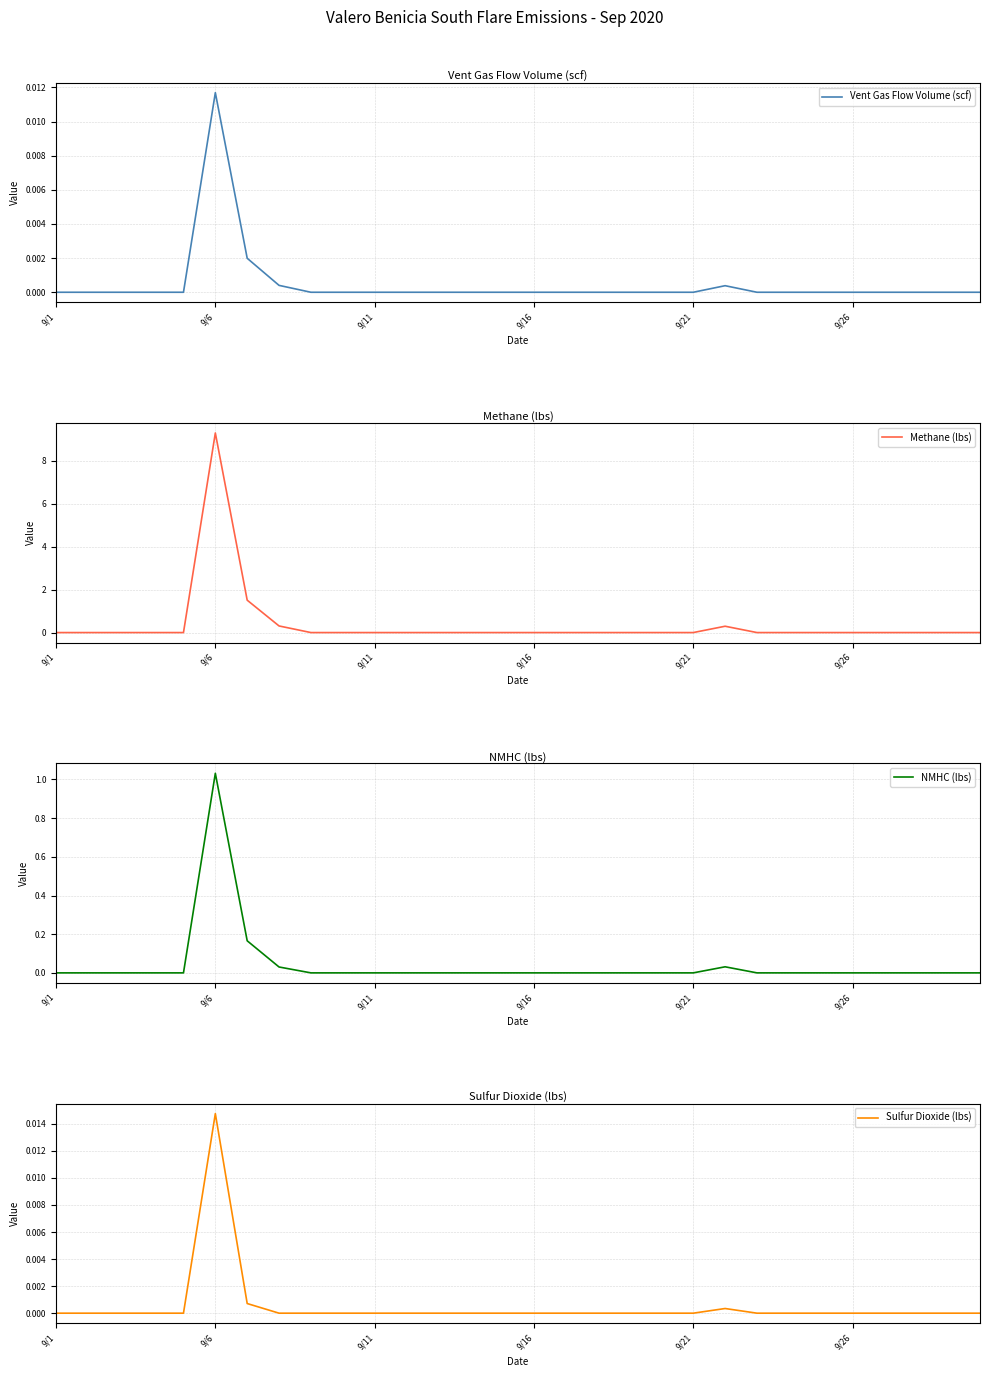

Is the value of Methane (lbs) at 9 greater than the value of Vent Gas Flow Volume (scf) at 6?

No